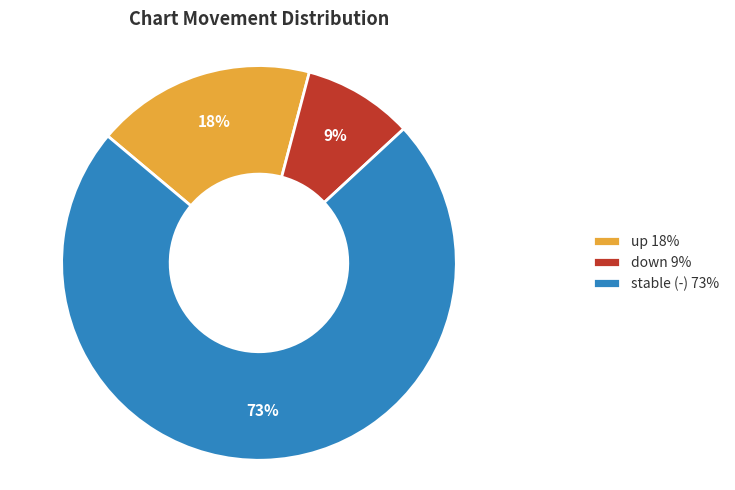

Combined, do up 18% and stable (-) 73% account for over 50%?

Yes